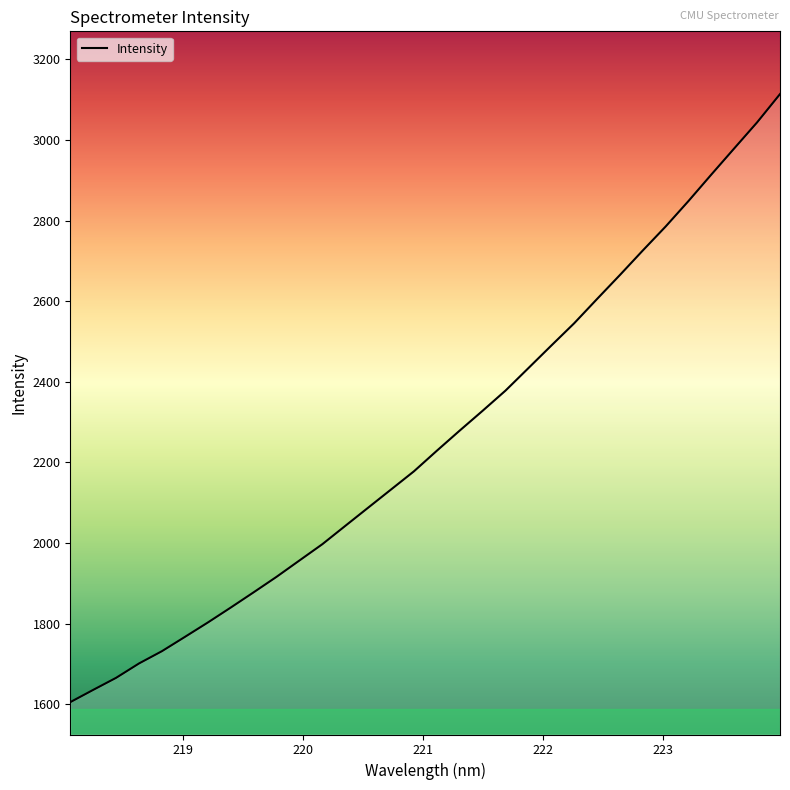

How many lines are shown in the chart?

1